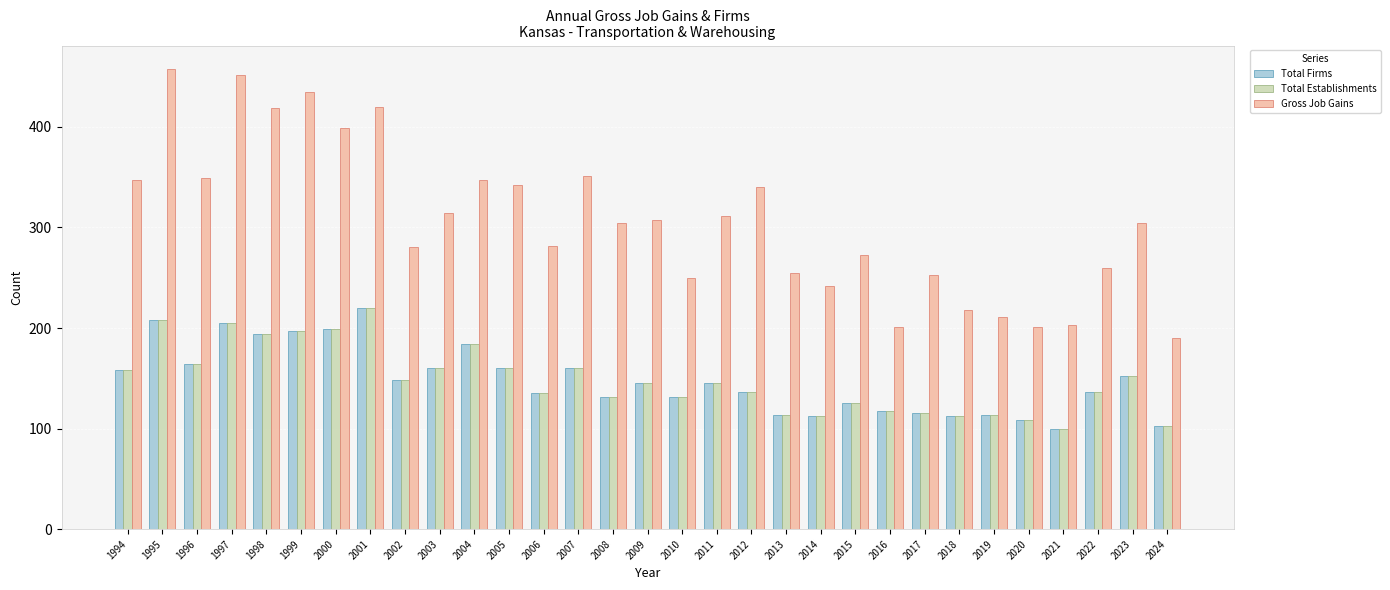

What value does the Total Firms series have at 2020?

109